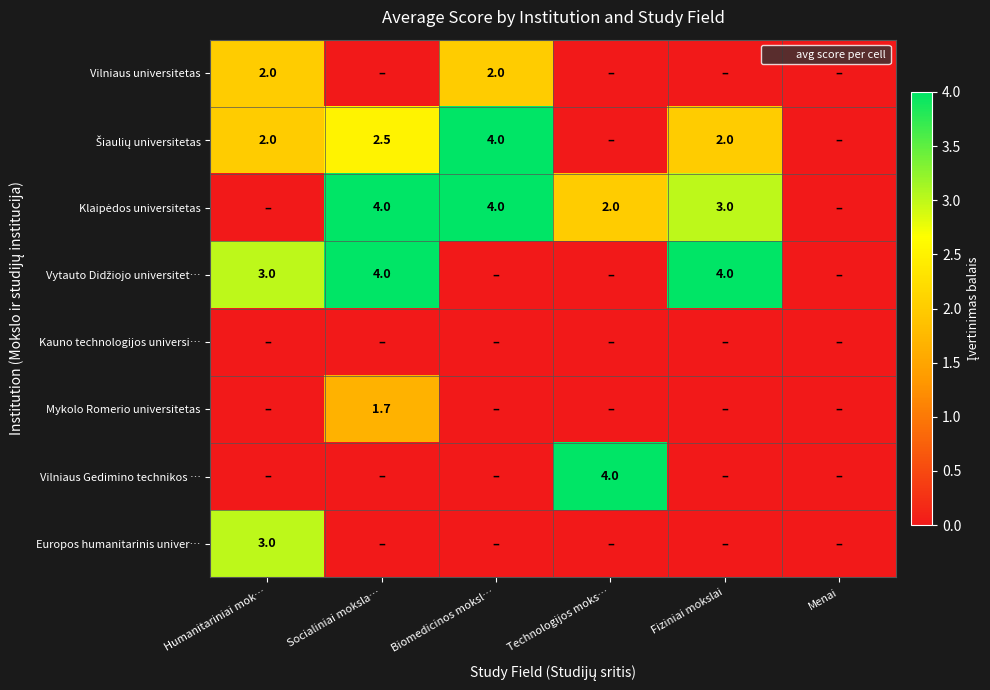

What is the highest value of the Klaipėdos universitetas series?

4.0